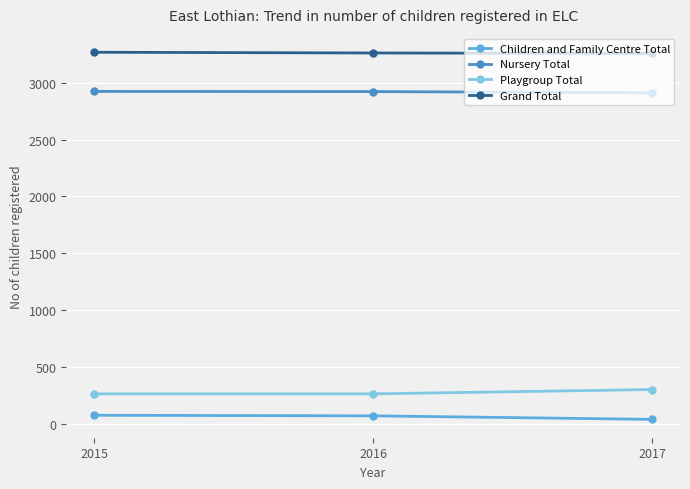

Which series has the largest total across all categories?

Grand Total